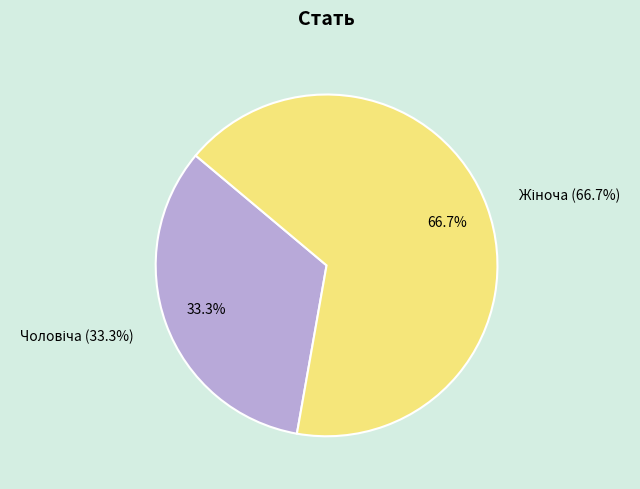

Does Чоловіча account for over 50% of the chart?

No